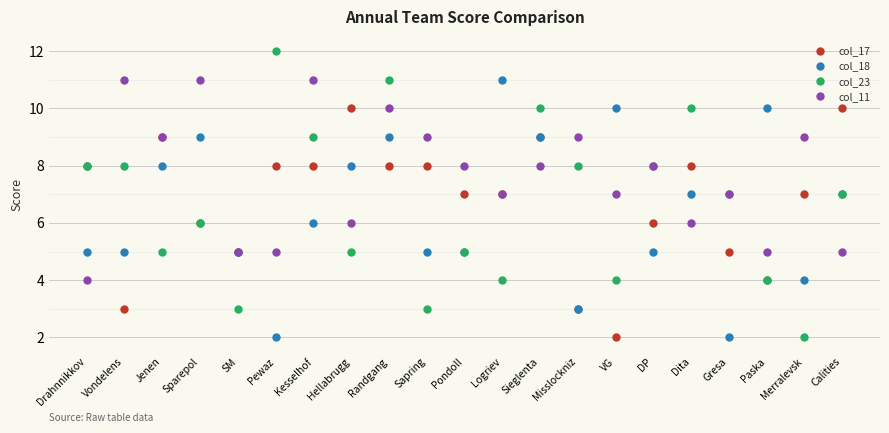

What is the highest value of the col_11 series?

11